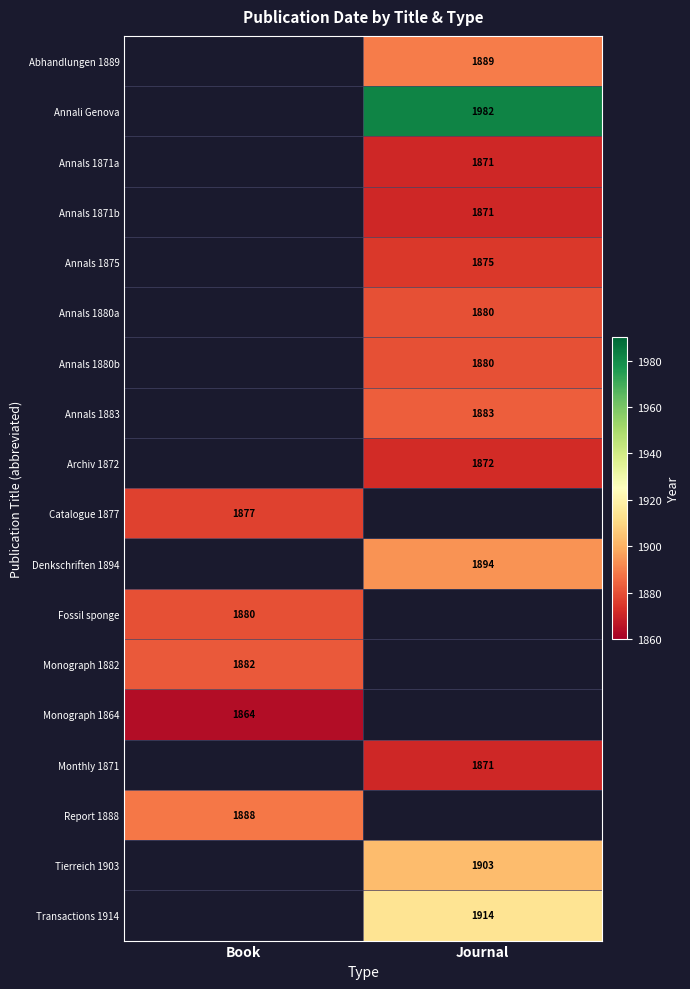

The value of Abhandlungen 1889 at Journal is 1230. True or false?

False